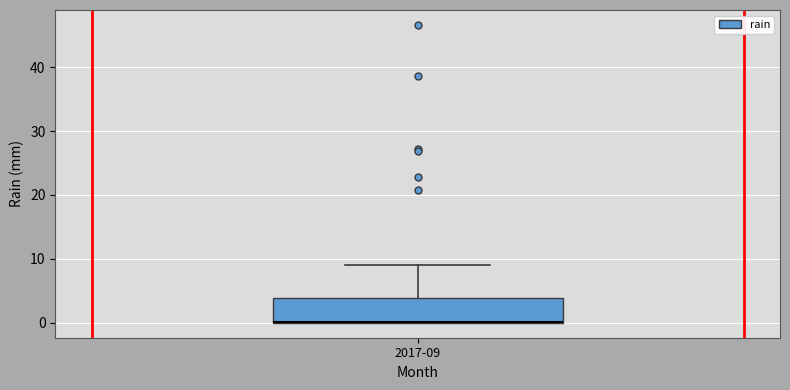

Transcribe this box plot: give where the median line is, the range the box spans, and where the two whiskers end, as read against the y-axis. The values are not printed on the chart, so give them approximately, as read against the axis.

median 0 (drawn on the box's lower edge), box 0 to 4, whiskers 0 to 9